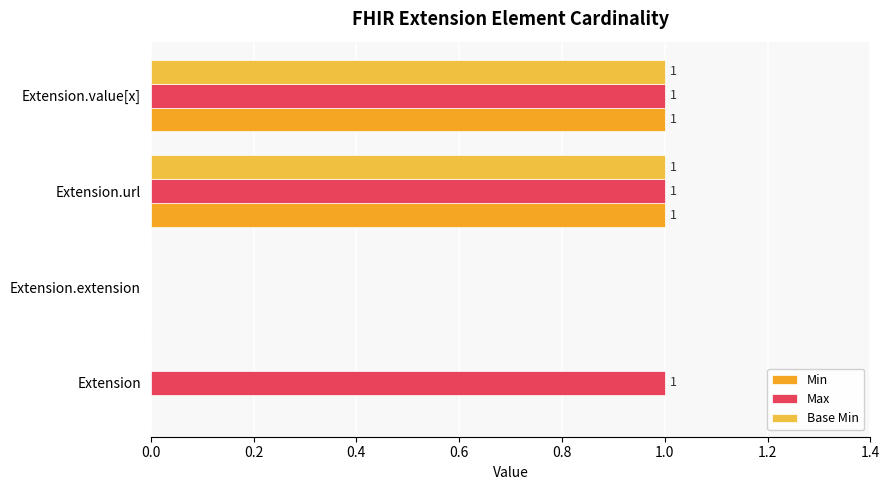

How many values in Min are above zero?

2